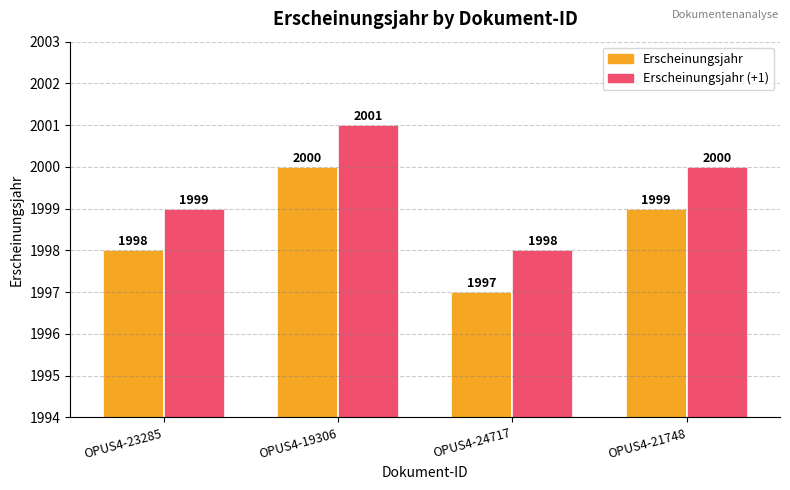

Which series has the largest total across all categories?

Erscheinungsjahr (+1)